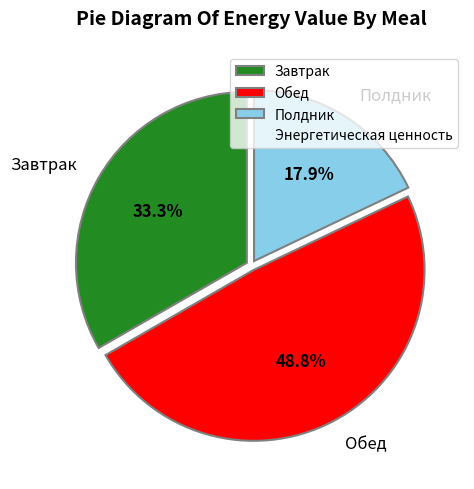

What is the ratio of the value at Полдник to the value at Обед?

0.4